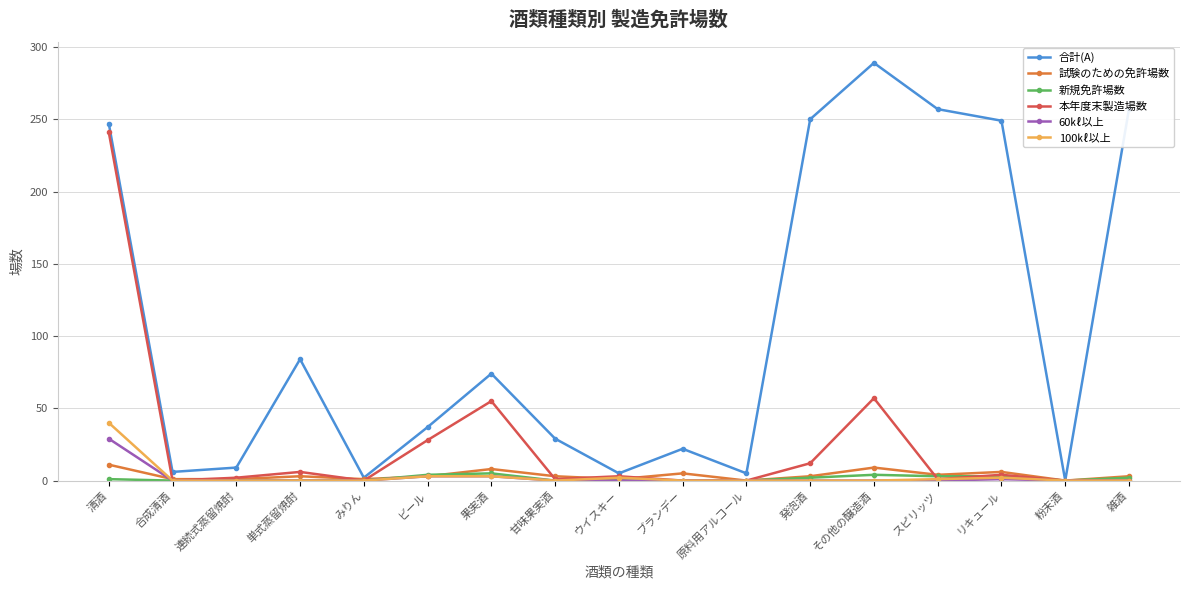

Which series changed the most between 甘味果実酒 and その他の醸造酒?

合計(A)